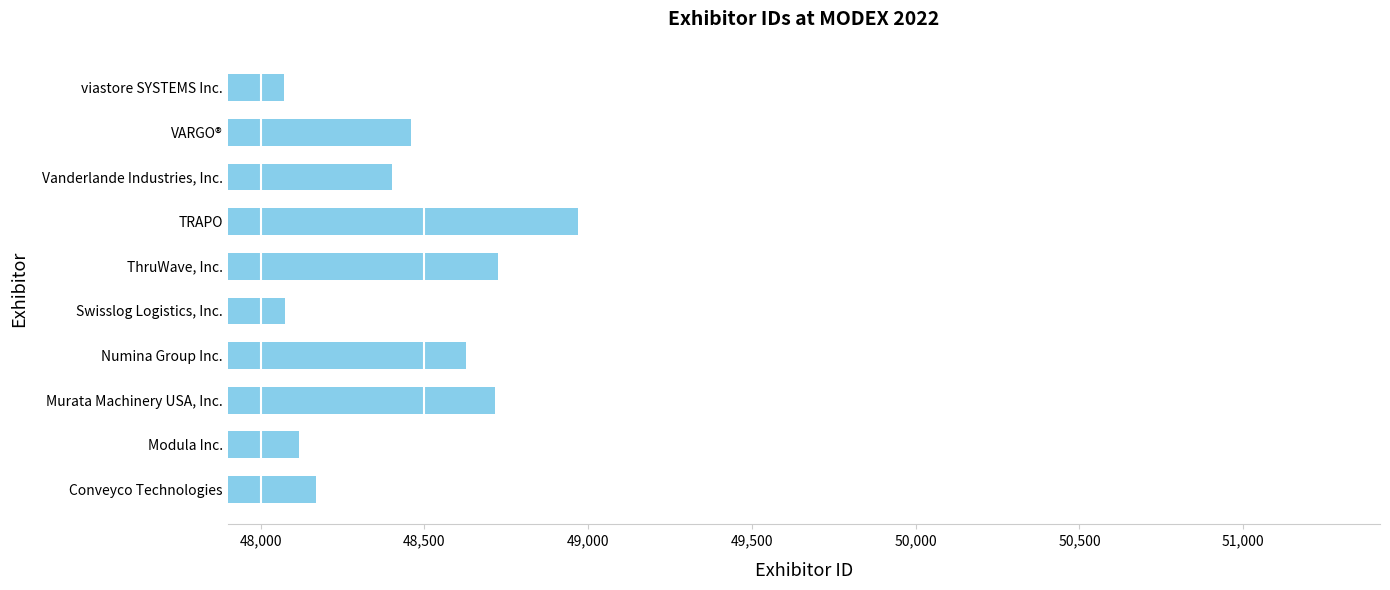

Between TRAPO and ThruWave, Inc., which is larger?

TRAPO